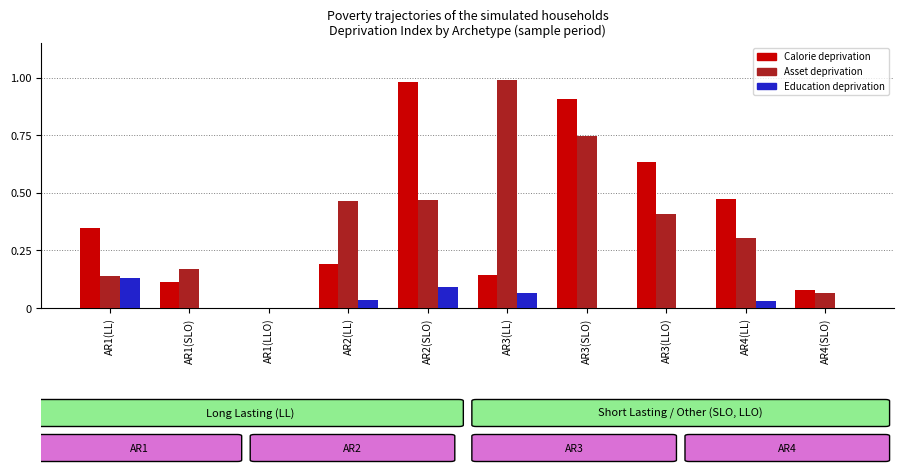

Which category has the highest value across all series?

AR3(LL)